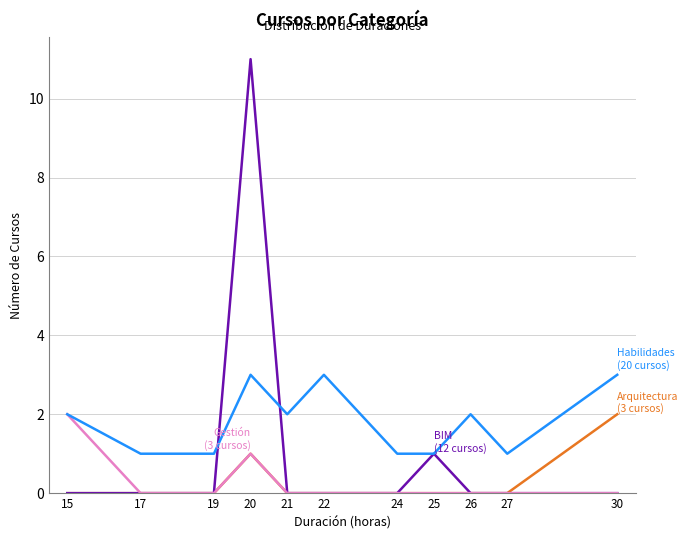

At which category is the sum across all series the highest?

20